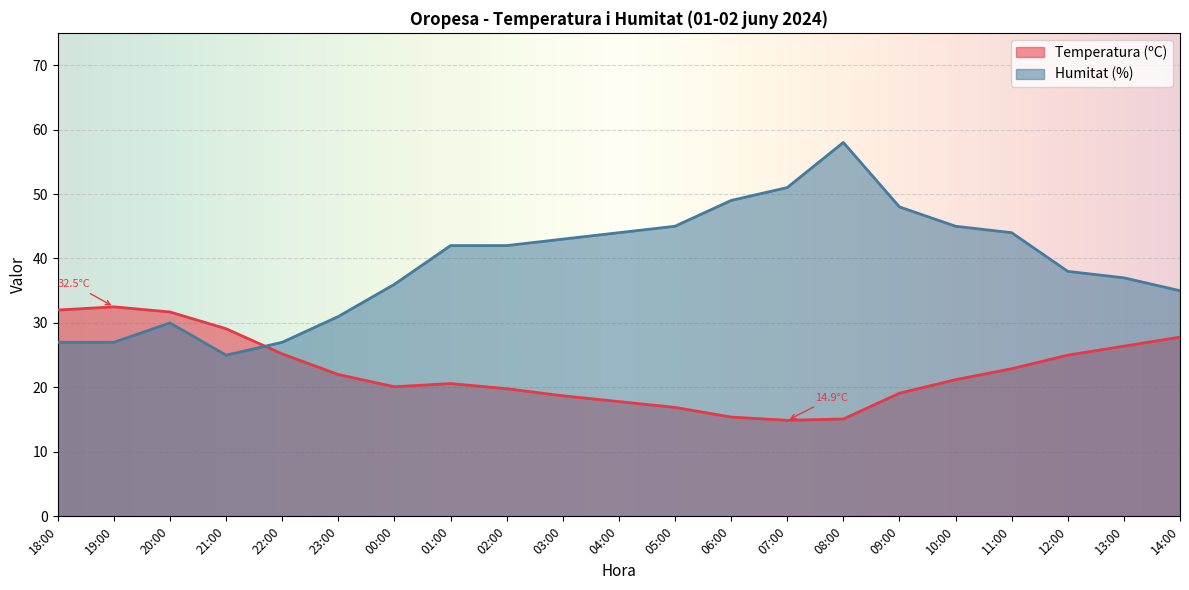

What is the sum of all Humitat (%) values?

824.0